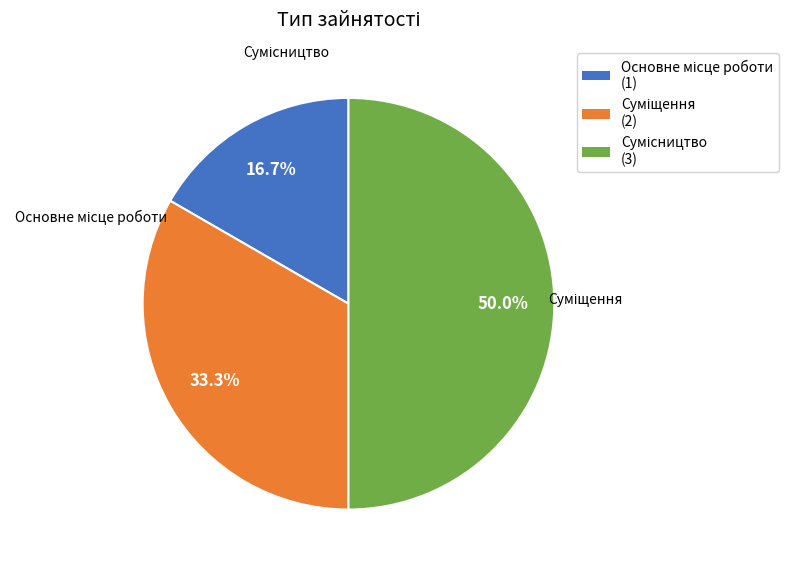

Is the sum of Суміщення and Основне місце роботи greater than half?

No